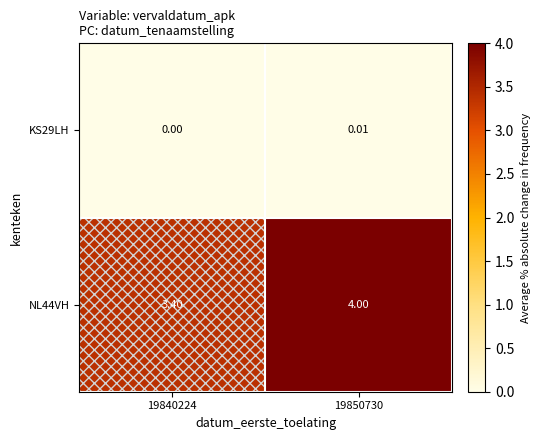

What is the difference between the highest and lowest values at 19840224?

3.4